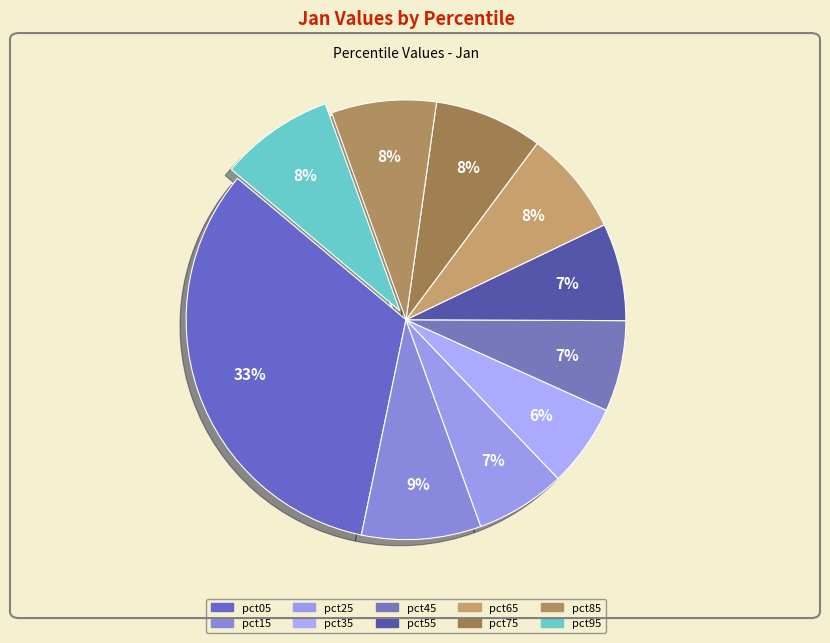

Count the number of slices in the pie.

10